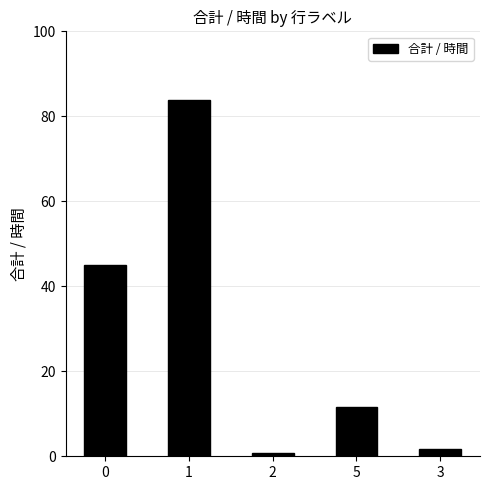

List the labels in order of value, smallest first.

2, 3, 5, 0, 1